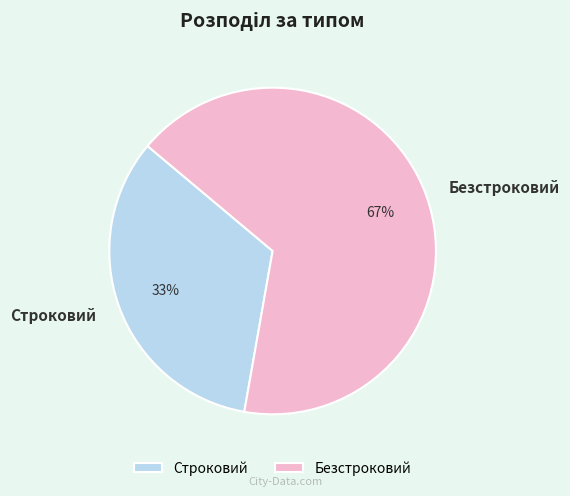

To the nearest percent, what portion does Безстроковий represent?

67%